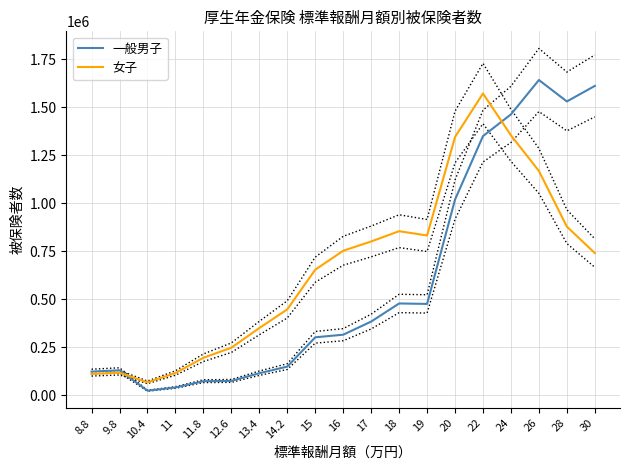

True or false: 一般男子 has a value of 115656 at 13.4.

True